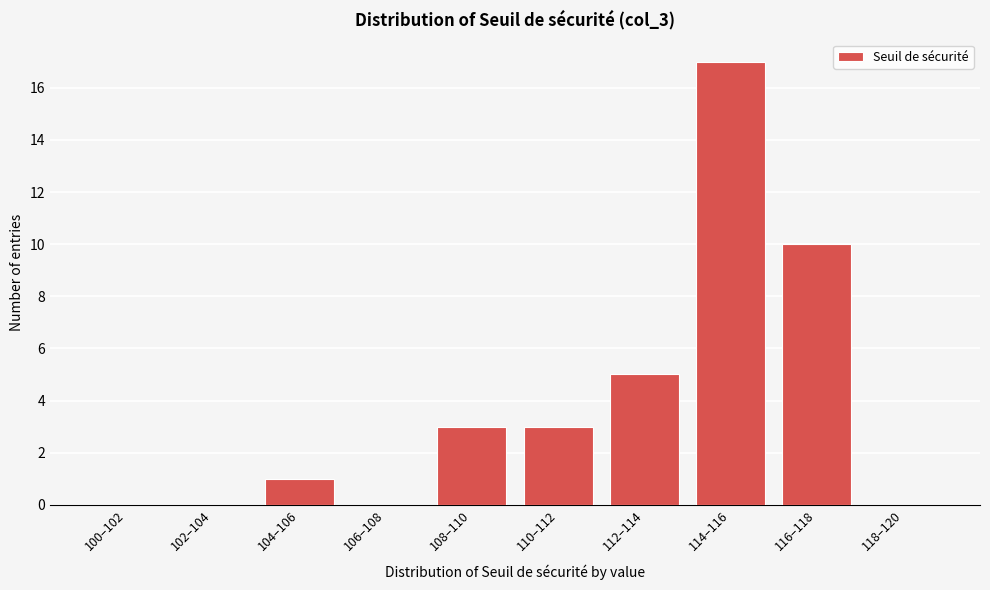

Reading left to right, transcribe all the data shown in this chart.

100–102=0	102–104=0	104–106=1	106–108=0	108–110=3	110–112=3	112–114=5	114–116=17	116–118=10	118–120=0